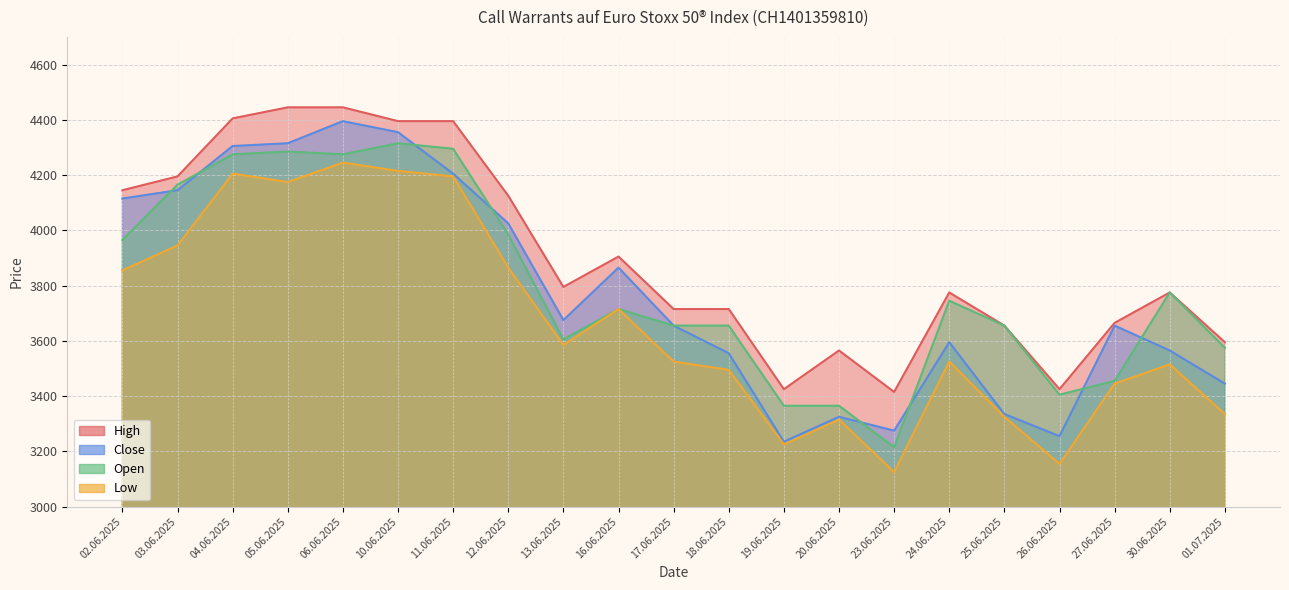

Between 10.06.2025 and 16.06.2025, which series saw the biggest shift?

Open